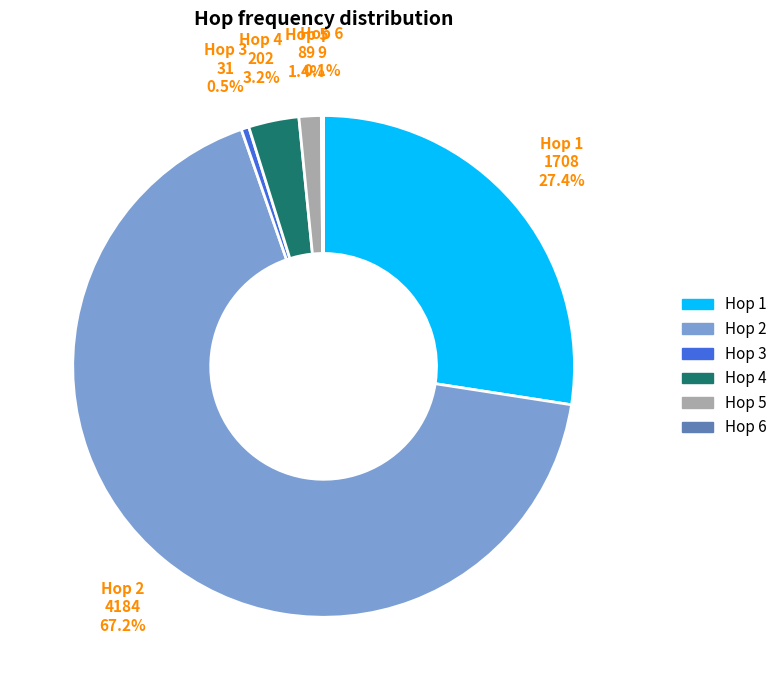

To the nearest percent, what is the difference between the largest and smallest slice percentages?

67%